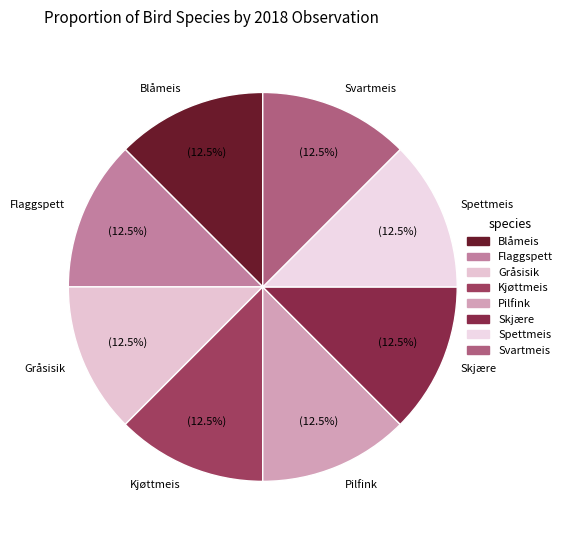

Is Pilfink the majority of the pie?

No